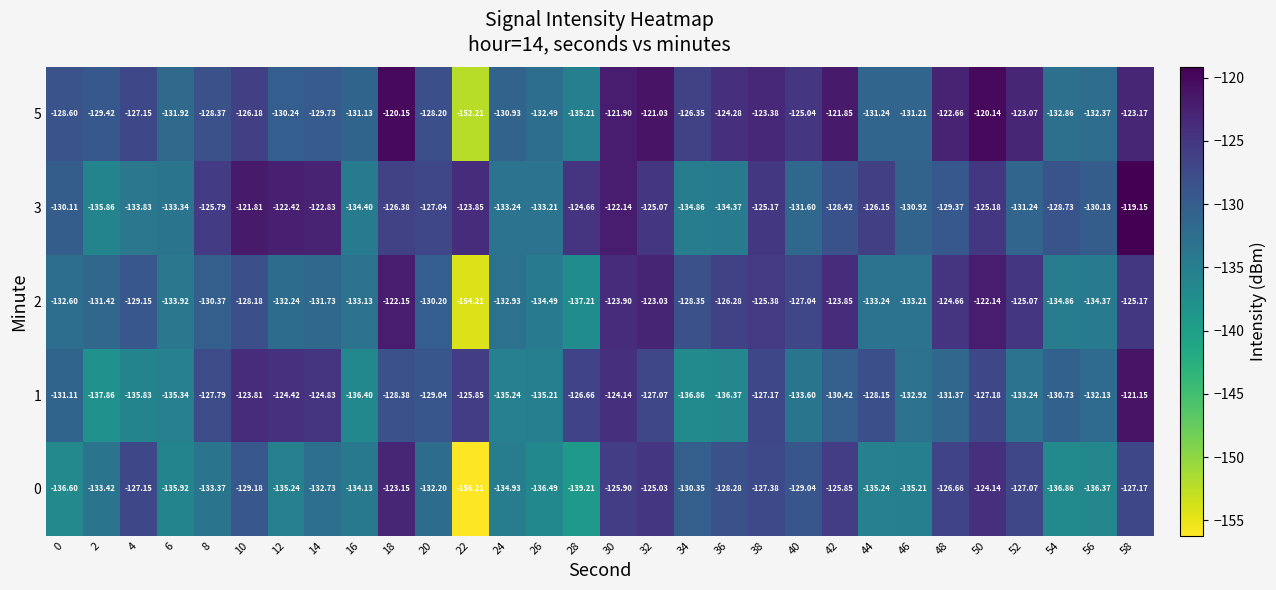

Reading left to right, transcribe all the data shown in this chart.

0: 0=-136.6	2=-133.4	4=-127.2	6=-135.9	8=-133.4	10=-129.2	12=-135.2	14=-132.7	16=-134.1	18=-123.2	20=-132.2	22=-156.2	24=-134.9	26=-136.5	28=-139.2	30=-125.9	32=-125.0	34=-130.3	36=-128.3	38=-127.4	40=-129.0	42=-125.8	44=-135.2	46=-135.2	48=-126.7	50=-124.1	52=-127.1	54=-136.9	56=-136.4	58=-127.2
1: 0=-131.1	2=-137.9	4=-135.8	6=-135.3	8=-127.8	10=-123.8	12=-124.4	14=-124.8	16=-136.4	18=-128.4	20=-129.0	22=-125.8	24=-135.2	26=-135.2	28=-126.7	30=-124.1	32=-127.1	34=-136.9	36=-136.4	38=-127.2	40=-133.6	42=-130.4	44=-128.2	46=-132.9	48=-131.4	50=-127.2	52=-133.2	54=-130.7	56=-132.1	58=-121.2
2: 0=-132.6	2=-131.4	4=-129.2	6=-133.9	8=-130.4	10=-128.2	12=-132.2	14=-131.7	16=-133.1	18=-122.2	20=-130.2	22=-154.2	24=-132.9	26=-134.5	28=-137.2	30=-123.9	32=-123.0	34=-128.3	36=-126.3	38=-125.4	40=-127.0	42=-123.8	44=-133.2	46=-133.2	48=-124.7	50=-122.1	52=-125.1	54=-134.9	56=-134.4	58=-125.2
3: 0=-130.1	2=-135.9	4=-133.8	6=-133.3	8=-125.8	10=-121.8	12=-122.4	14=-122.8	16=-134.4	18=-126.4	20=-127.0	22=-123.8	24=-133.2	26=-133.2	28=-124.7	30=-122.1	32=-125.1	34=-134.9	36=-134.4	38=-125.2	40=-131.6	42=-128.4	44=-126.2	46=-130.9	48=-129.4	50=-125.2	52=-131.2	54=-128.7	56=-130.1	58=-119.2
5: 0=-128.6	2=-129.4	4=-127.2	6=-131.9	8=-128.4	10=-126.2	12=-130.2	14=-129.7	16=-131.1	18=-120.2	20=-128.2	22=-152.2	24=-130.9	26=-132.5	28=-135.2	30=-121.9	32=-121.0	34=-126.3	36=-124.3	38=-123.4	40=-125.0	42=-121.8	44=-131.2	46=-131.2	48=-122.7	50=-120.1	52=-123.1	54=-132.9	56=-132.4	58=-123.2